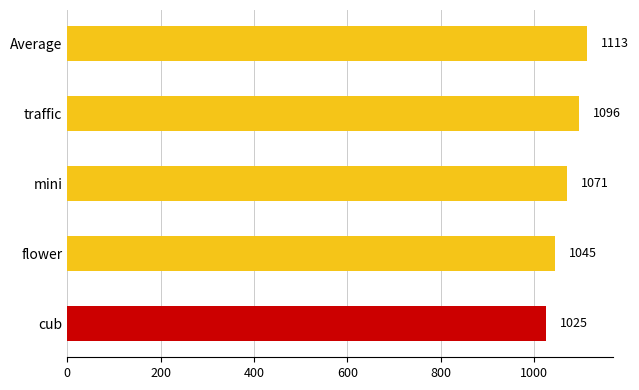

Rank the categories by value from lowest to highest.

cub, flower, mini, traffic, Average